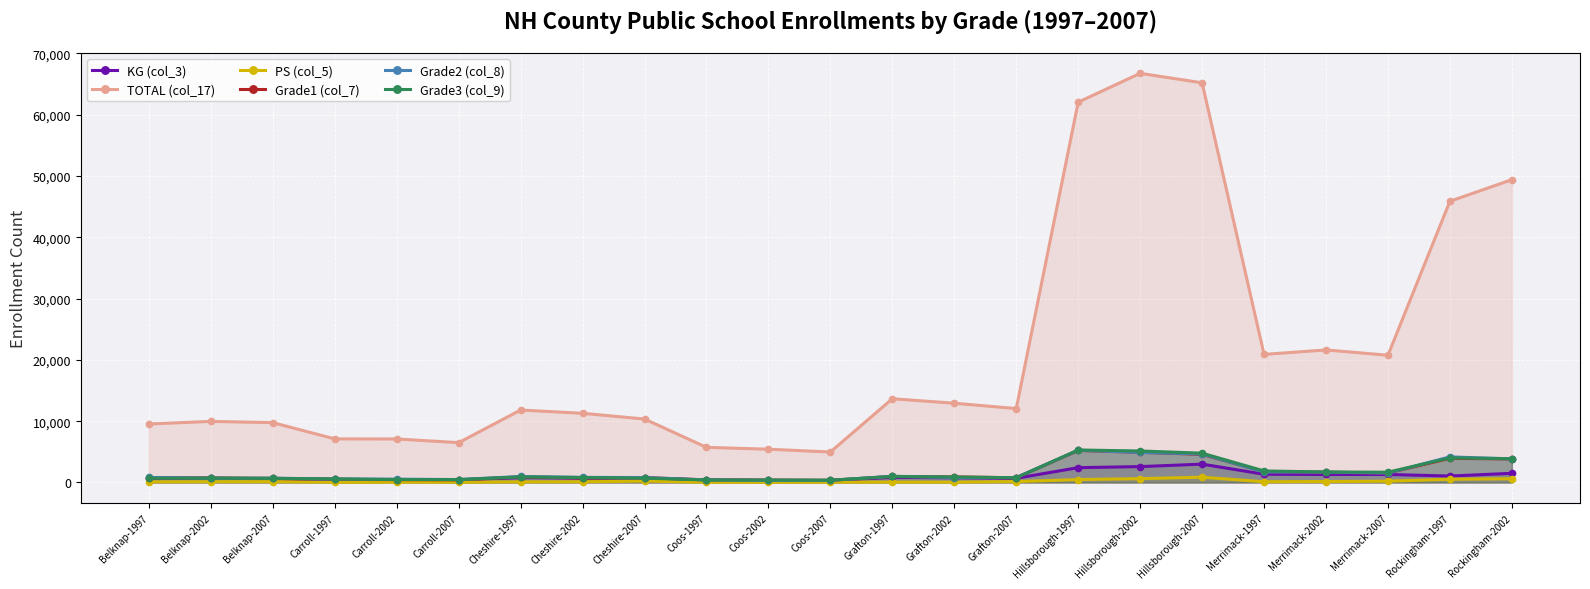

What is the difference between the maximum and second lowest values in the Grade2 (col_8) series?

4914